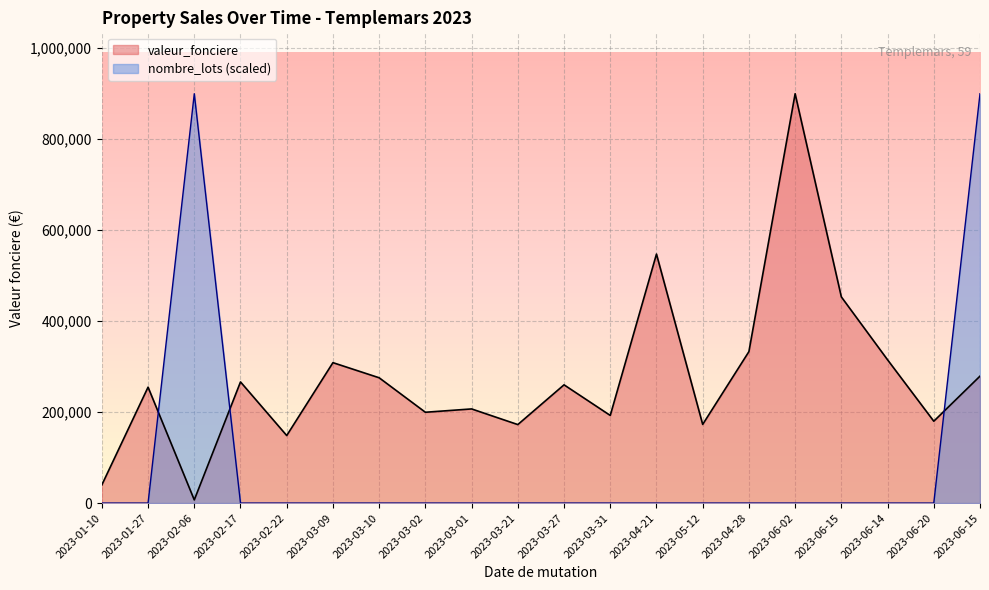

How many values in nombre_lots are above zero?

2